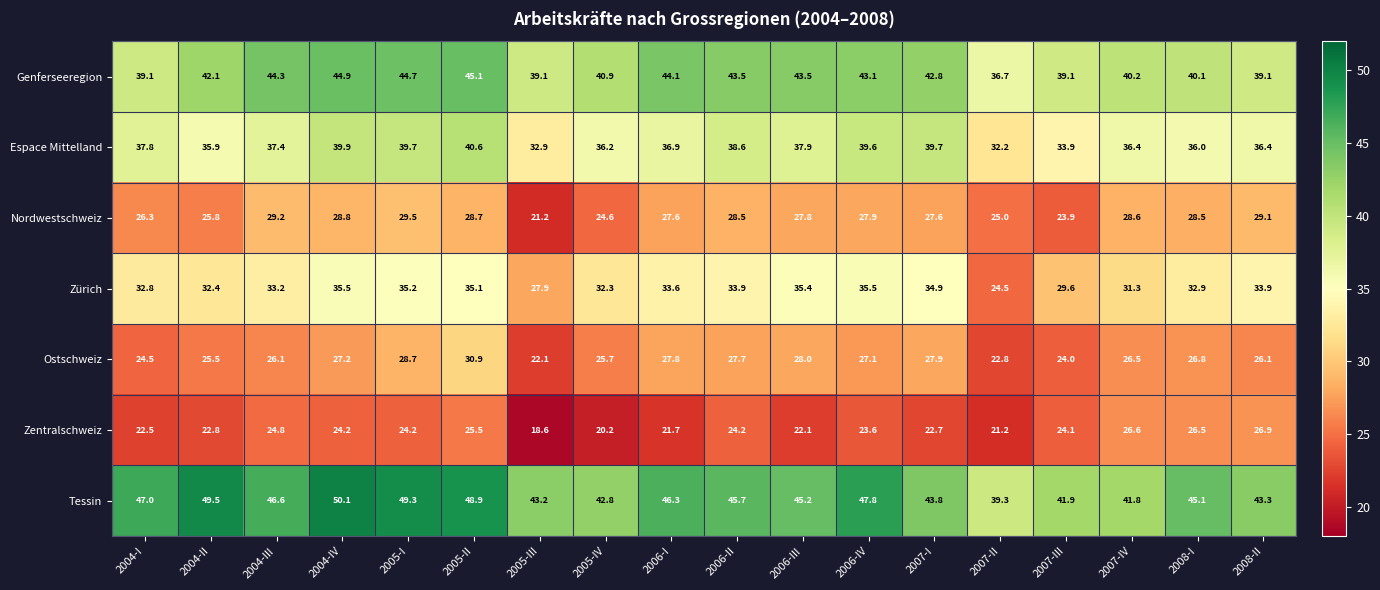

Which series has the largest range (max minus min)?

Zürich